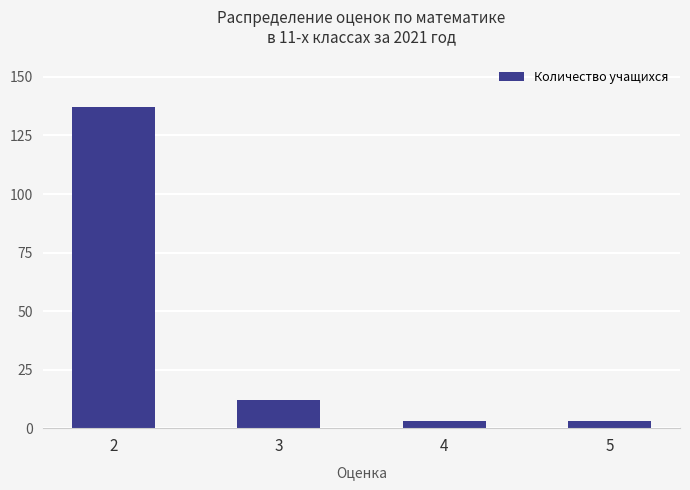

What is the difference between the second highest and minimum values?

9